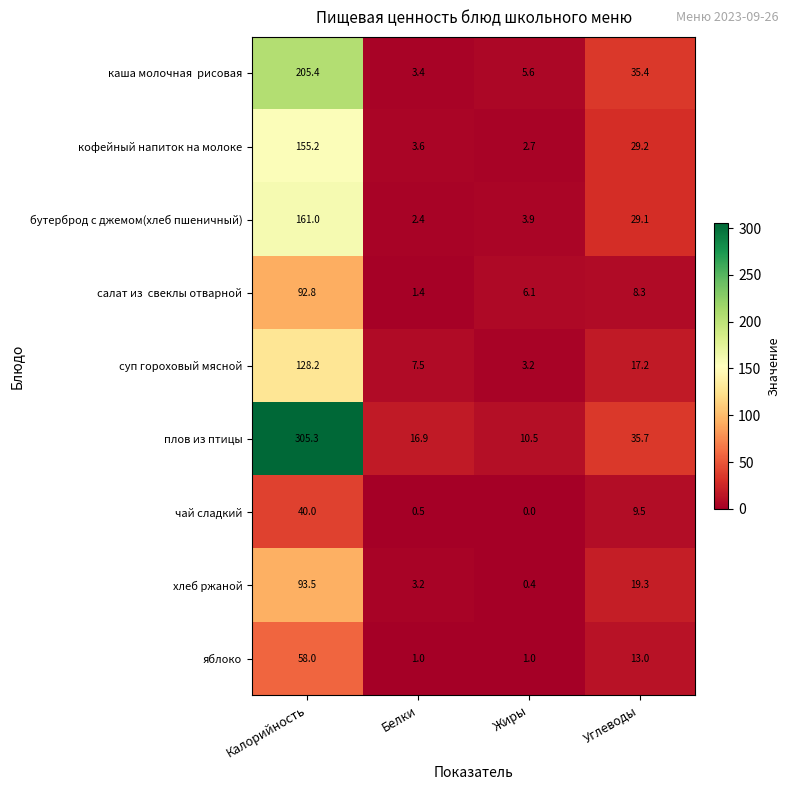

What is the maximum value for суп гороховый мясной?

128.2